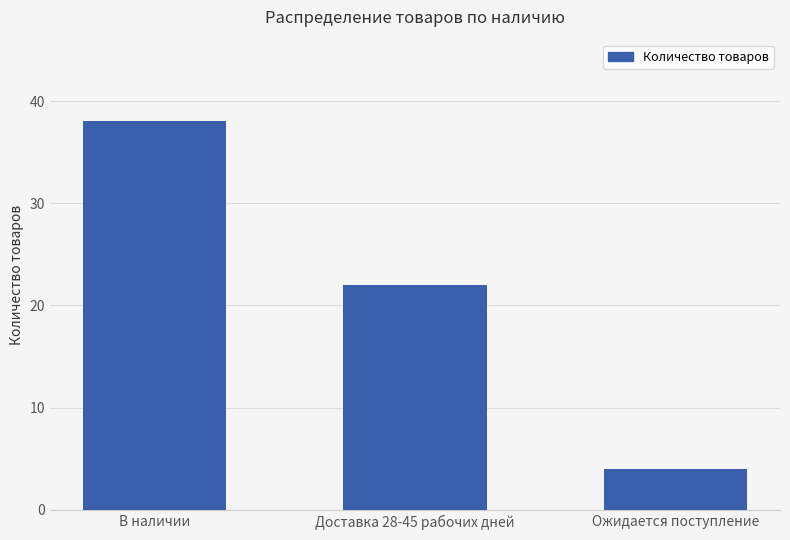

What is the smallest value displayed?

4